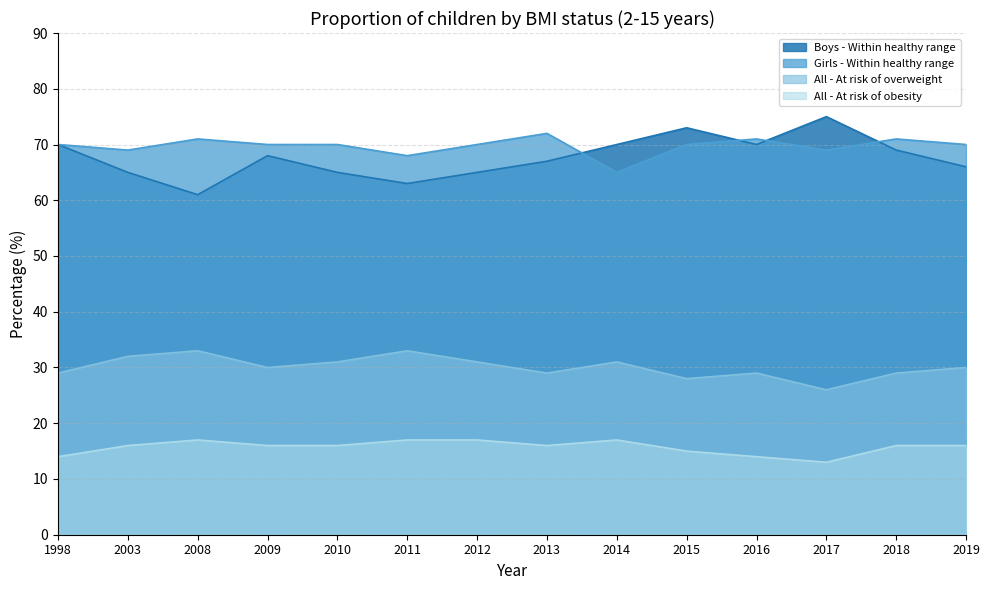

What is the value of the All - At risk of overweight point at the 1st from the left?

29